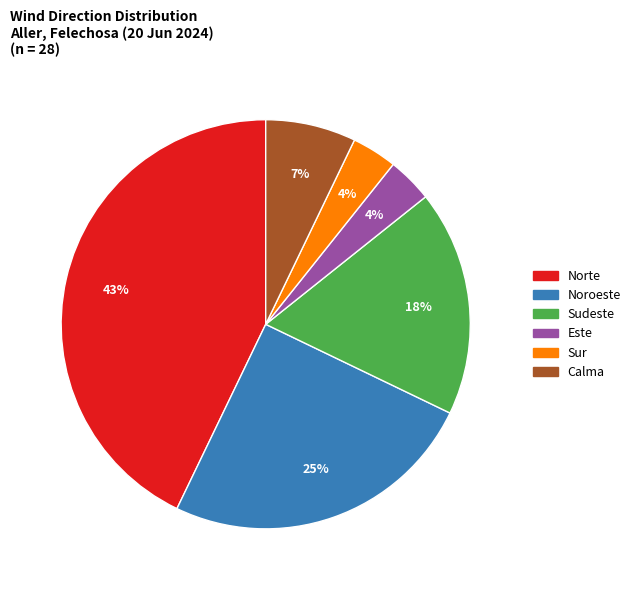

Between Norte and Noroeste, which is larger?

Norte